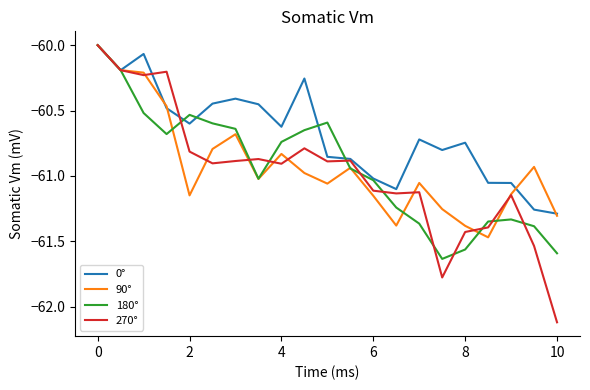

Which series has the largest total across all categories?

0°